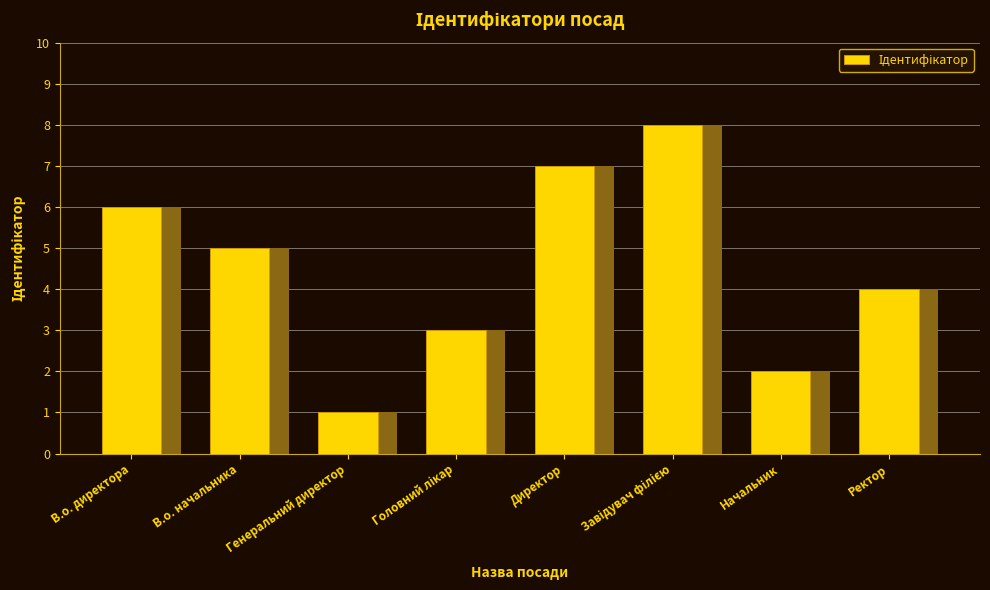

What is the label of the 2nd bar from the left?

В.о. начальника